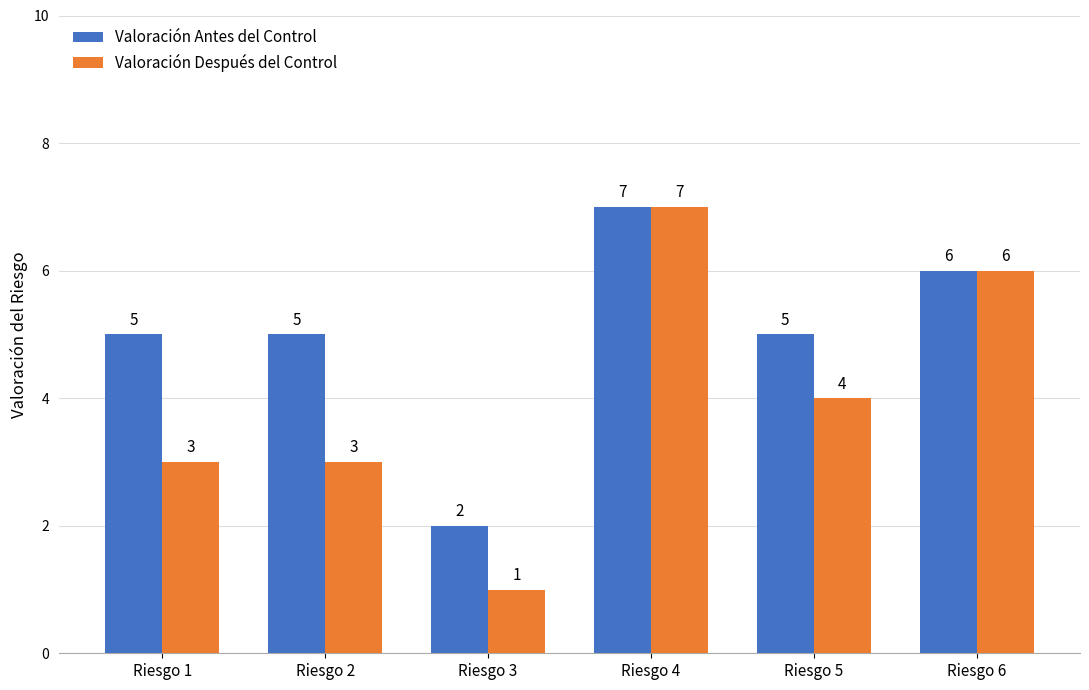

What is the value of the Valoración Antes del Control bar at the 6th from the left?

6